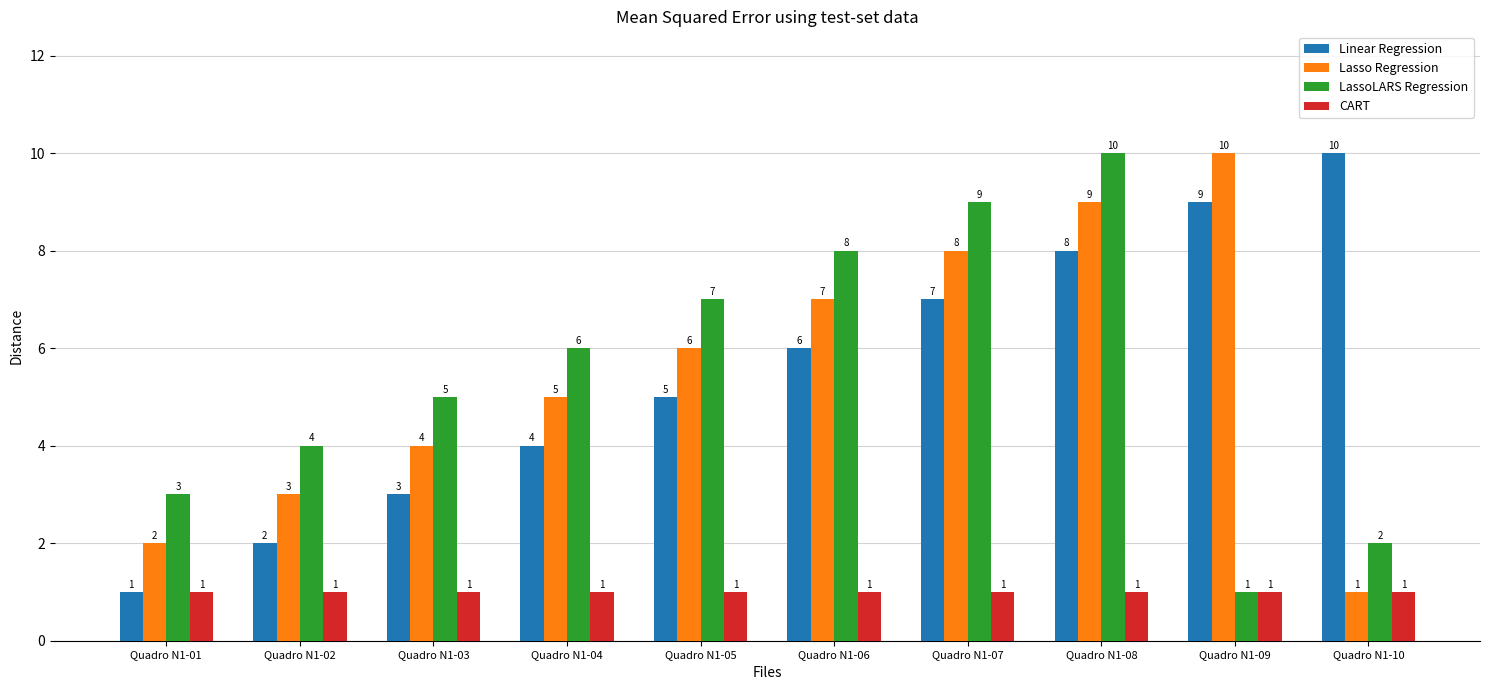

Are the bars grouped side by side (vs. stacked)?

Yes